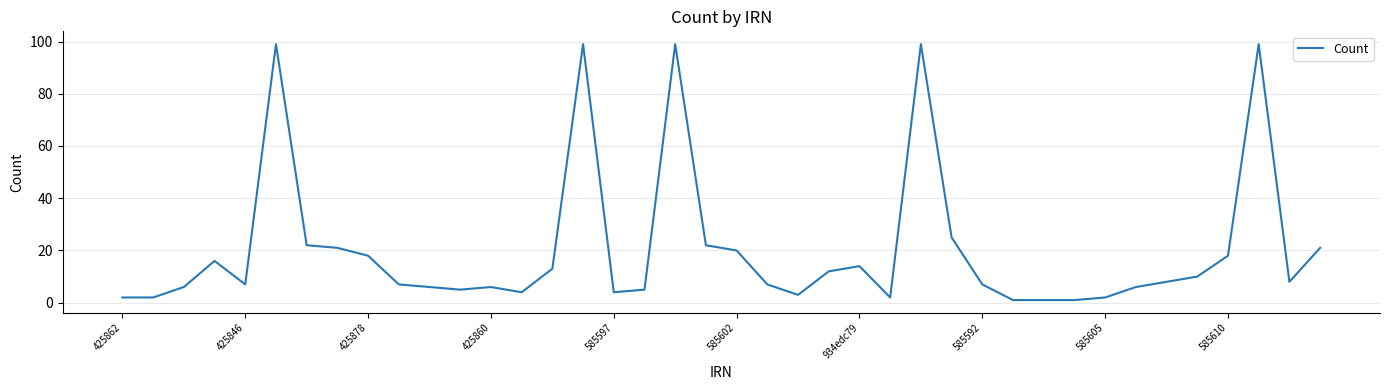

What is the difference between the maximum and minimum values?

98